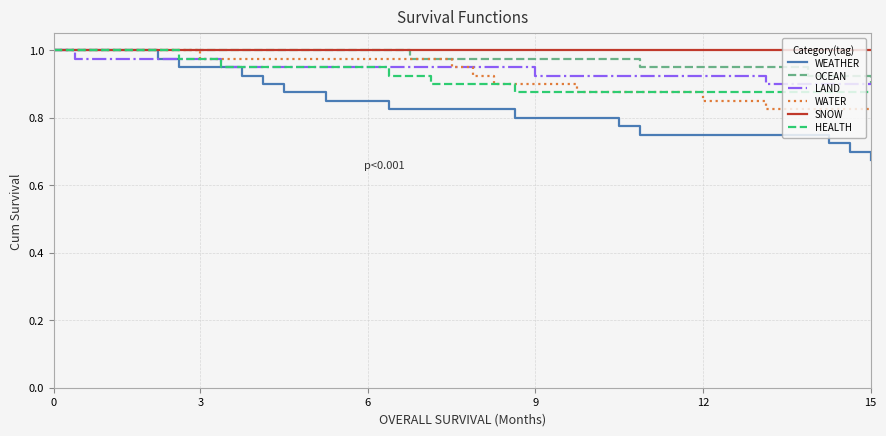

Does the chart have visible grid lines?

Yes